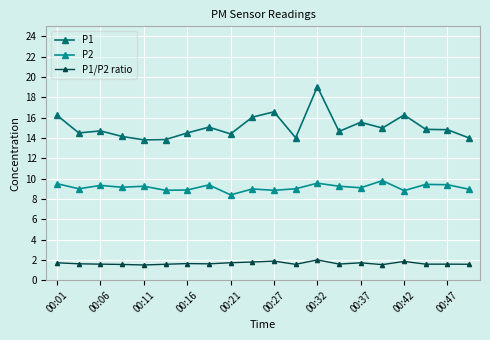

Which series has the largest total across all categories?

P1